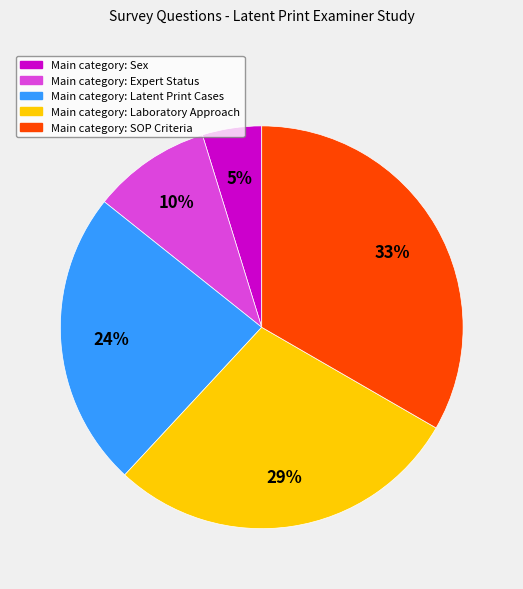

Is there any slice that represents more than half of the pie?

No